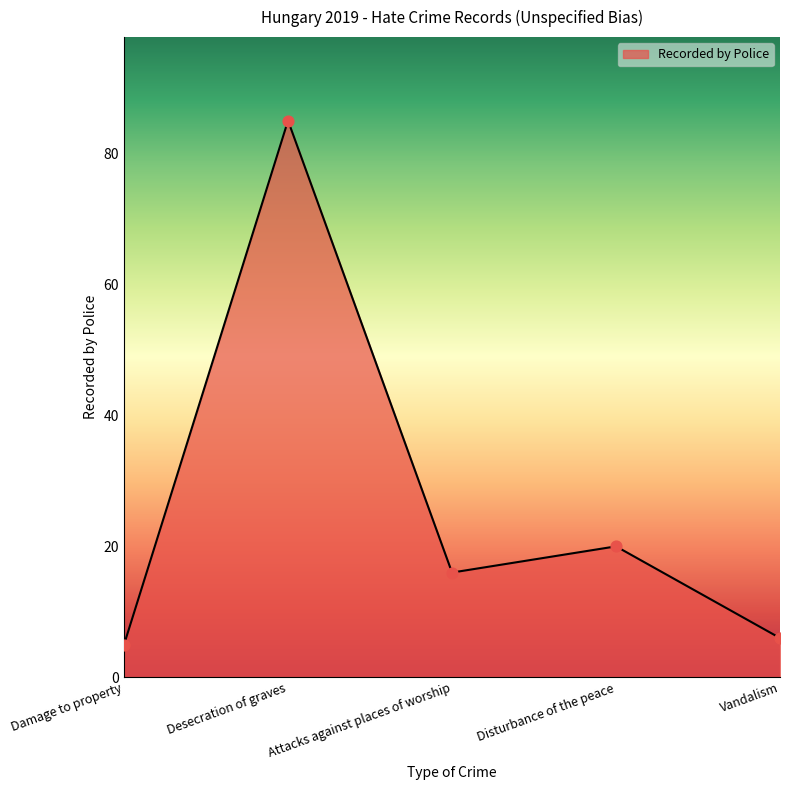

Approximately how many times larger is the value at Desecration of graves compared to Damage to property?

17.0